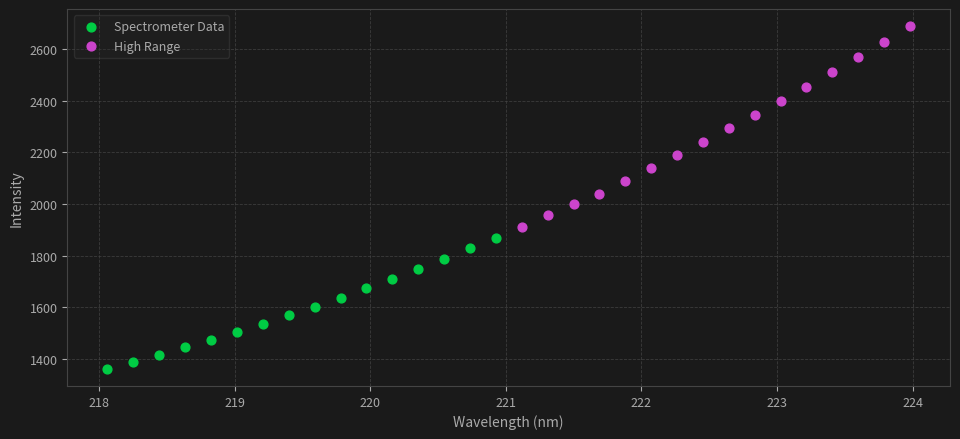

Which series contains the highest Y value?

High Range